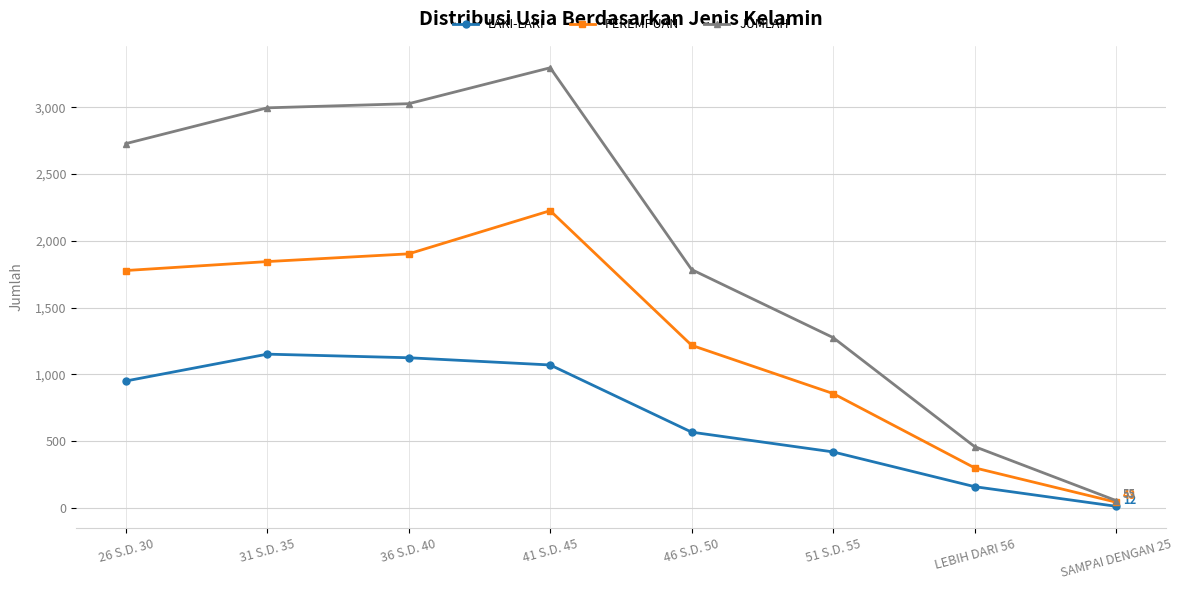

Reading left to right, what are all the values shown in this chart?

LAKI-LAKI: 950	1151	1124	1070	567	419	159	12
PEREMPUAN: 1777	1844	1902	2225	1217	856	300	43
JUMLAH: 2727	2995	3026	3295	1784	1275	459	55